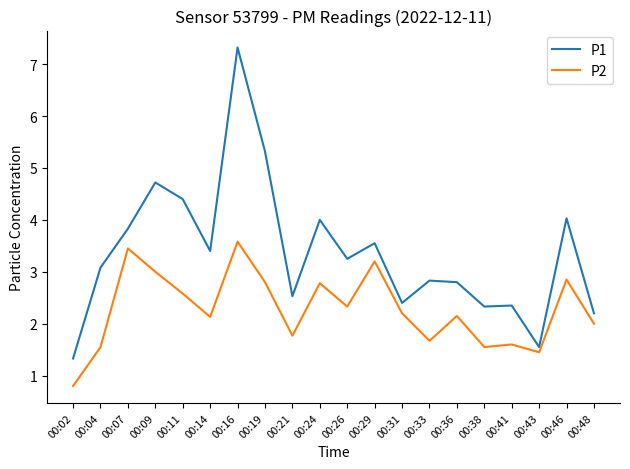

At which category does the chart reach its minimum across all series?

00:02